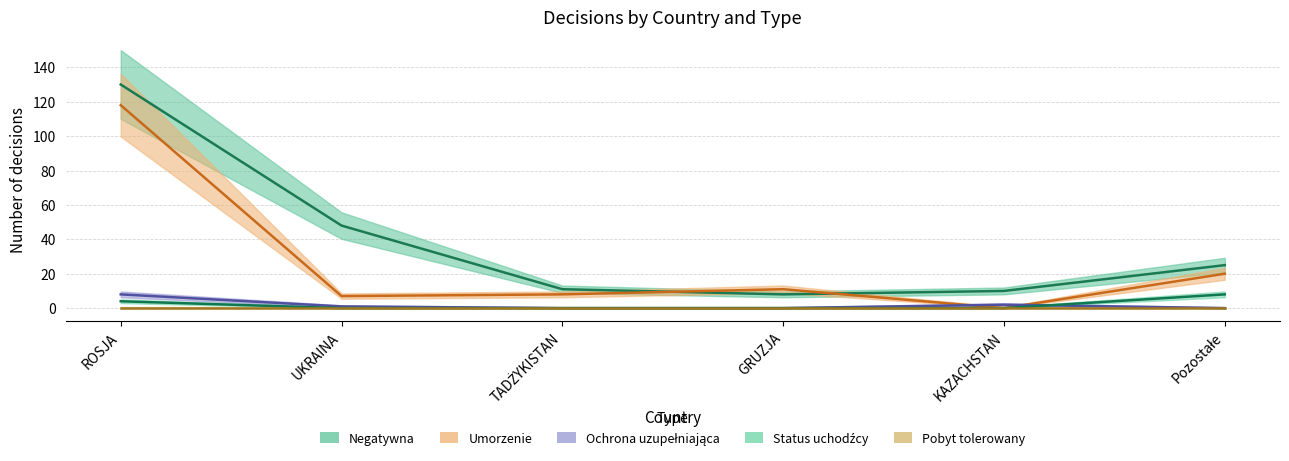

Is it true that Ochrona uzupełniająca equals 3 at GRUZJA?

False